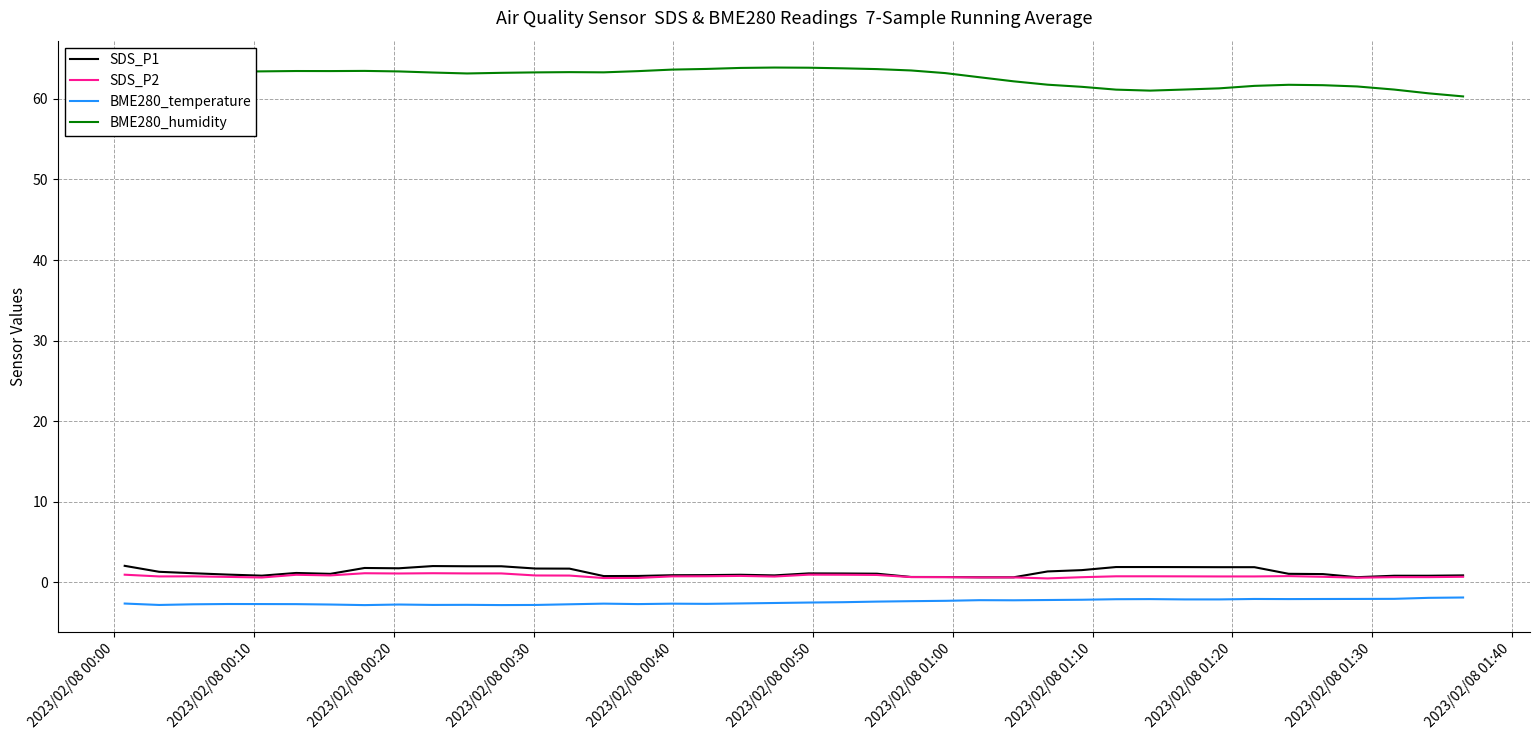

True or false: BME280_humidity and SDS_P1 cross at least once.

False